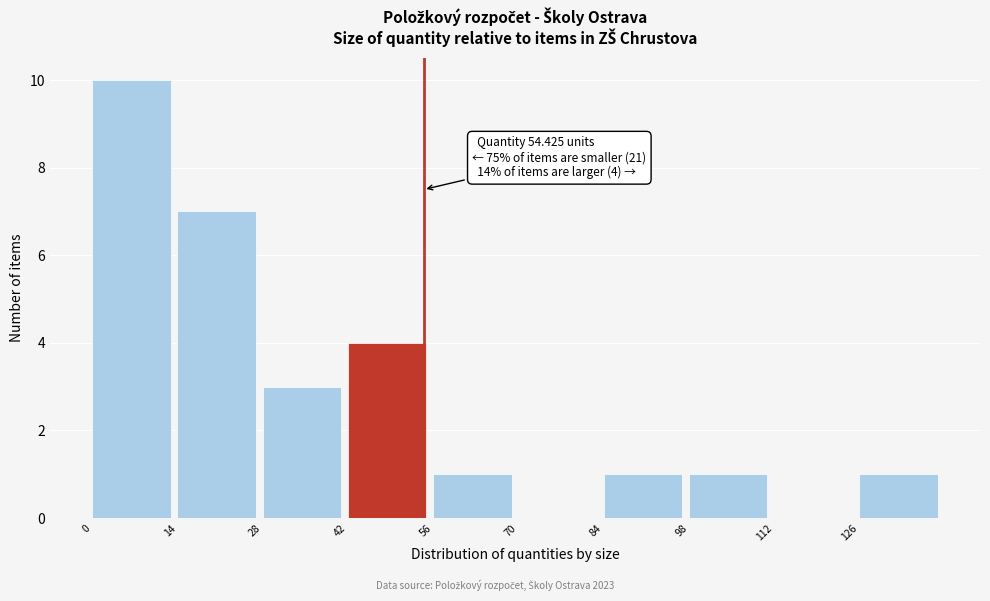

Which range on the x-axis has the tallest bar?

0 to 14